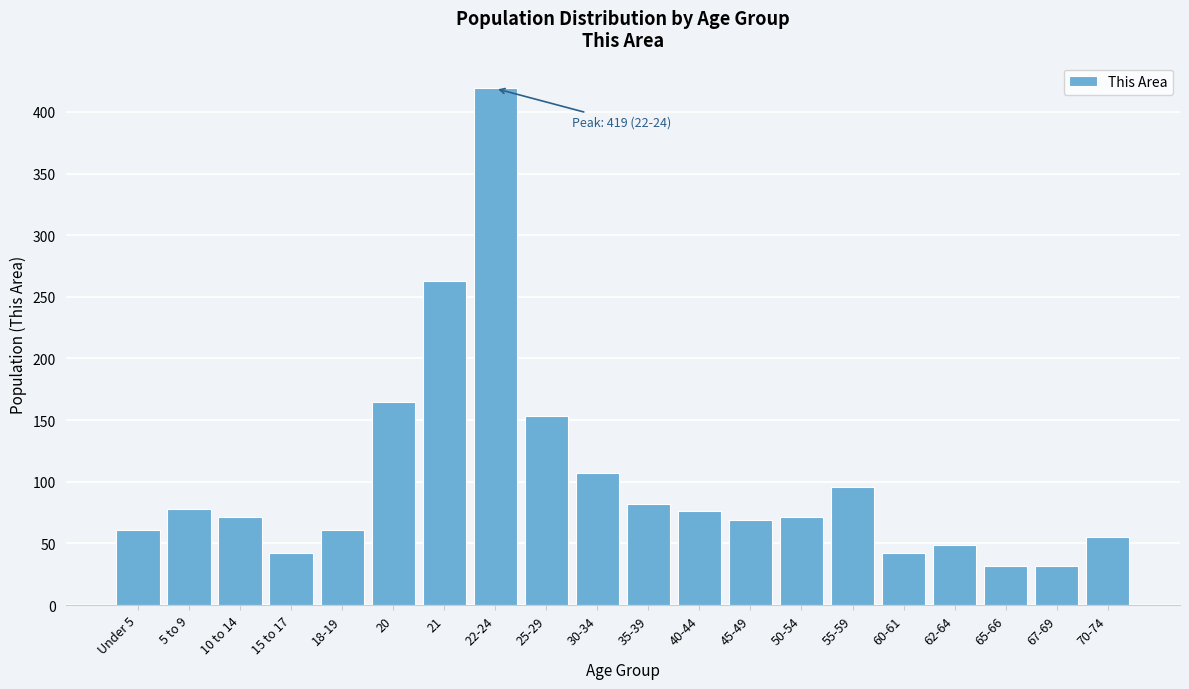

Reading left to right, transcribe all the data shown in this chart.

61	78	71	42	61	165	263	419	153	107	82	76	69	71	96	42	49	32	32	55